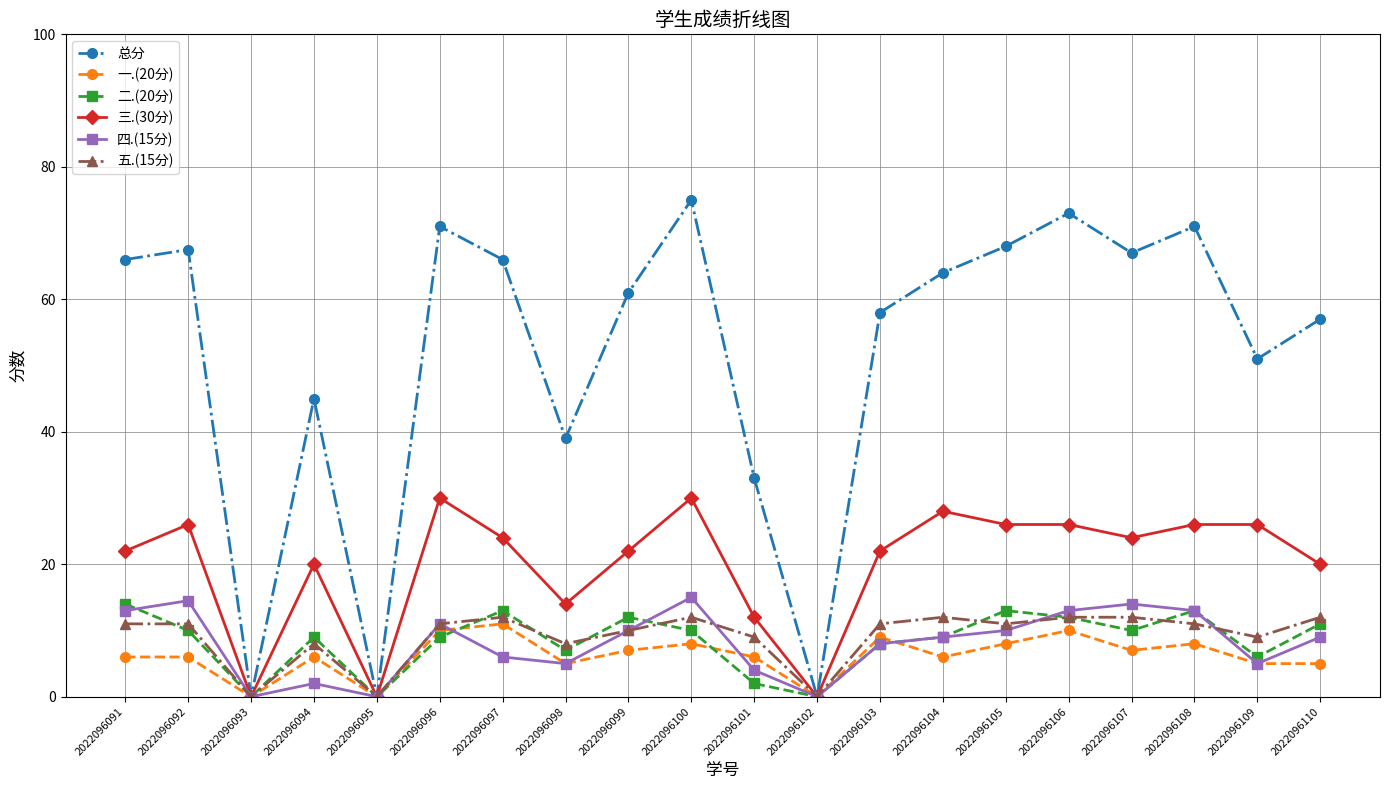

Reading left to right, list all the values displayed in this chart.

总分: 2022096091=66.0	2022096092=67.5	2022096093=0.0	2022096094=45.0	2022096095=0.0	2022096096=71.0	2022096097=66.0	2022096098=39.0	2022096099=61.0	2022096100=75.0	2022096101=33.0	2022096102=0.0	2022096103=58.0	2022096104=64.0	2022096105=68.0	2022096106=73.0	2022096107=67.0	2022096108=71.0	2022096109=51.0	2022096110=57.0
一.(20分): 2022096091=6.0	2022096092=6.0	2022096093=0.0	2022096094=6.0	2022096095=0.0	2022096096=10.0	2022096097=11.0	2022096098=5.0	2022096099=7.0	2022096100=8.0	2022096101=6.0	2022096102=0.0	2022096103=9.0	2022096104=6.0	2022096105=8.0	2022096106=10.0	2022096107=7.0	2022096108=8.0	2022096109=5.0	2022096110=5.0
二.(20分): 2022096091=14.0	2022096092=10.0	2022096093=0.0	2022096094=9.0	2022096095=0.0	2022096096=9.0	2022096097=13.0	2022096098=7.0	2022096099=12.0	2022096100=10.0	2022096101=2.0	2022096102=0.0	2022096103=8.0	2022096104=9.0	2022096105=13.0	2022096106=12.0	2022096107=10.0	2022096108=13.0	2022096109=6.0	2022096110=11.0
三.(30分): 2022096091=22.0	2022096092=26.0	2022096093=0.0	2022096094=20.0	2022096095=0.0	2022096096=30.0	2022096097=24.0	2022096098=14.0	2022096099=22.0	2022096100=30.0	2022096101=12.0	2022096102=0.0	2022096103=22.0	2022096104=28.0	2022096105=26.0	2022096106=26.0	2022096107=24.0	2022096108=26.0	2022096109=26.0	2022096110=20.0
四.(15分): 2022096091=13.0	2022096092=14.5	2022096093=0.0	2022096094=2.0	2022096095=0.0	2022096096=11.0	2022096097=6.0	2022096098=5.0	2022096099=10.0	2022096100=15.0	2022096101=4.0	2022096102=0.0	2022096103=8.0	2022096104=9.0	2022096105=10.0	2022096106=13.0	2022096107=14.0	2022096108=13.0	2022096109=5.0	2022096110=9.0
五.(15分): 2022096091=11.0	2022096092=11.0	2022096093=0.0	2022096094=8.0	2022096095=0.0	2022096096=11.0	2022096097=12.0	2022096098=8.0	2022096099=10.0	2022096100=12.0	2022096101=9.0	2022096102=0.0	2022096103=11.0	2022096104=12.0	2022096105=11.0	2022096106=12.0	2022096107=12.0	2022096108=11.0	2022096109=9.0	2022096110=12.0